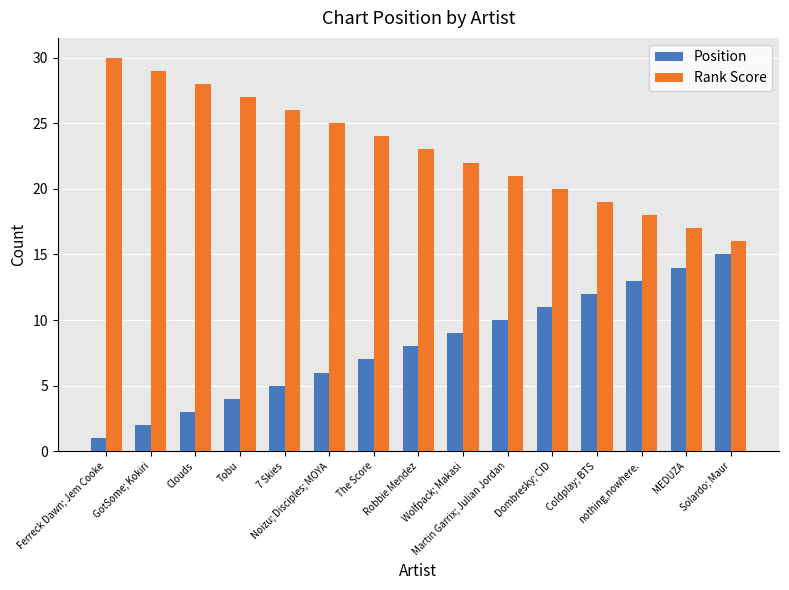

Which series has the largest total across all categories?

Rank Score